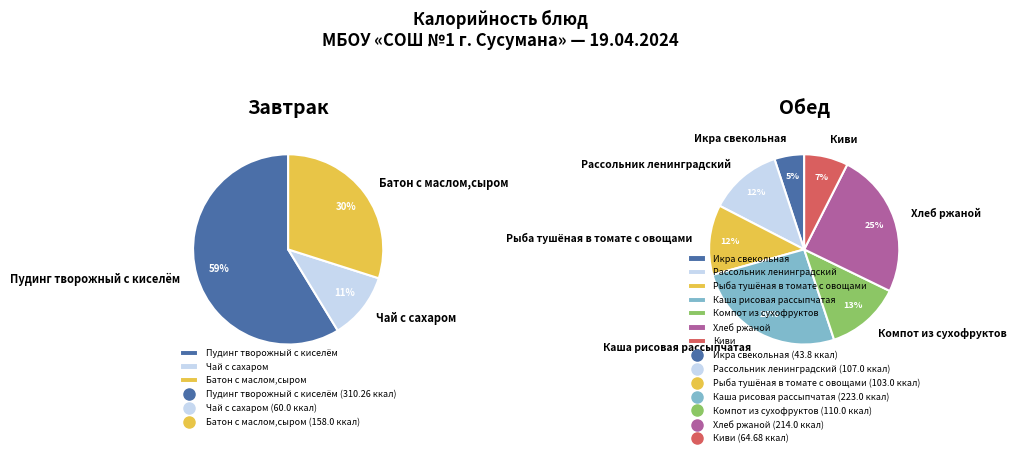

Count the number of slices in the pie.

10